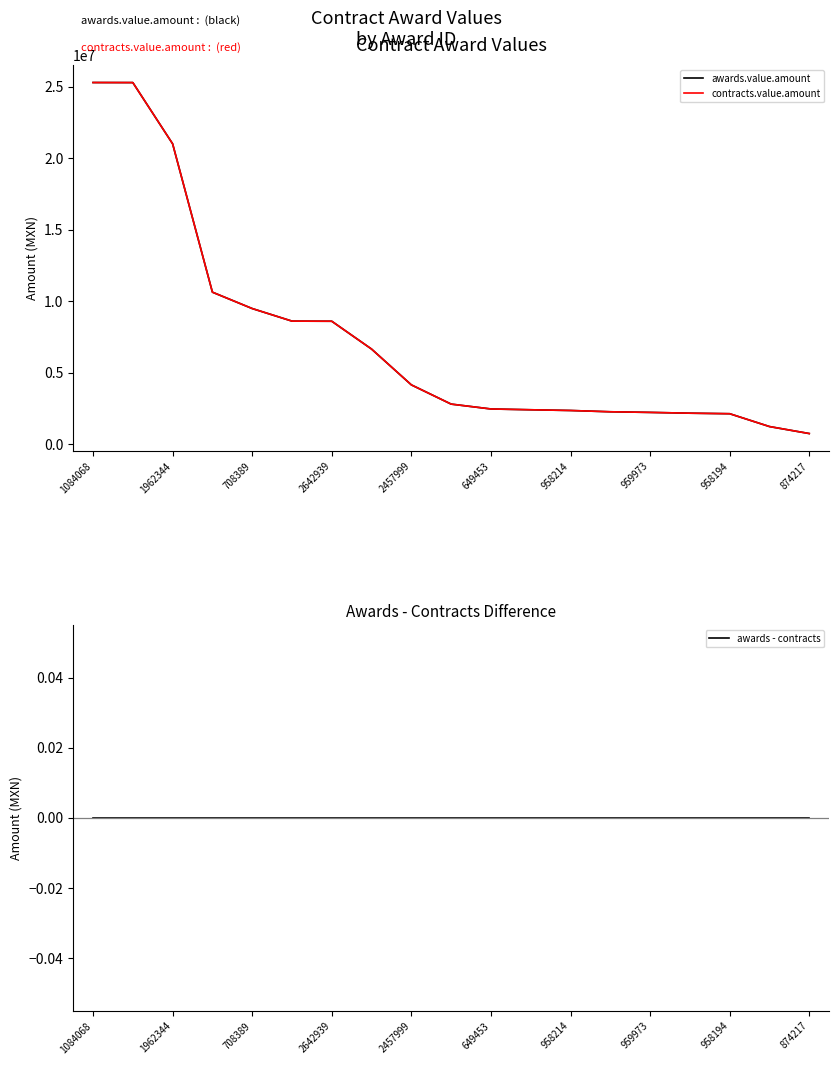

At which category is the sum across all series the highest?

1084068